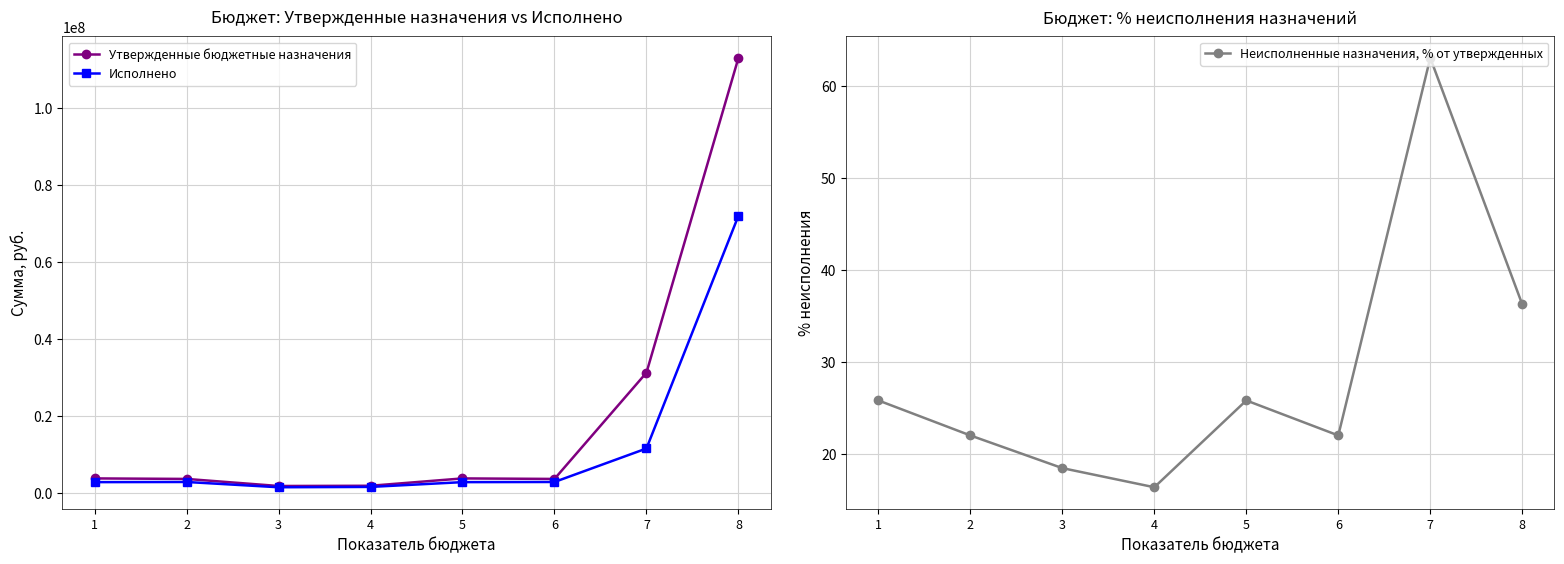

What are all the series names shown in the legend?

Утвержденные бюджетные назначения, Исполнено, Неисполненные назначения, % от утвержденных